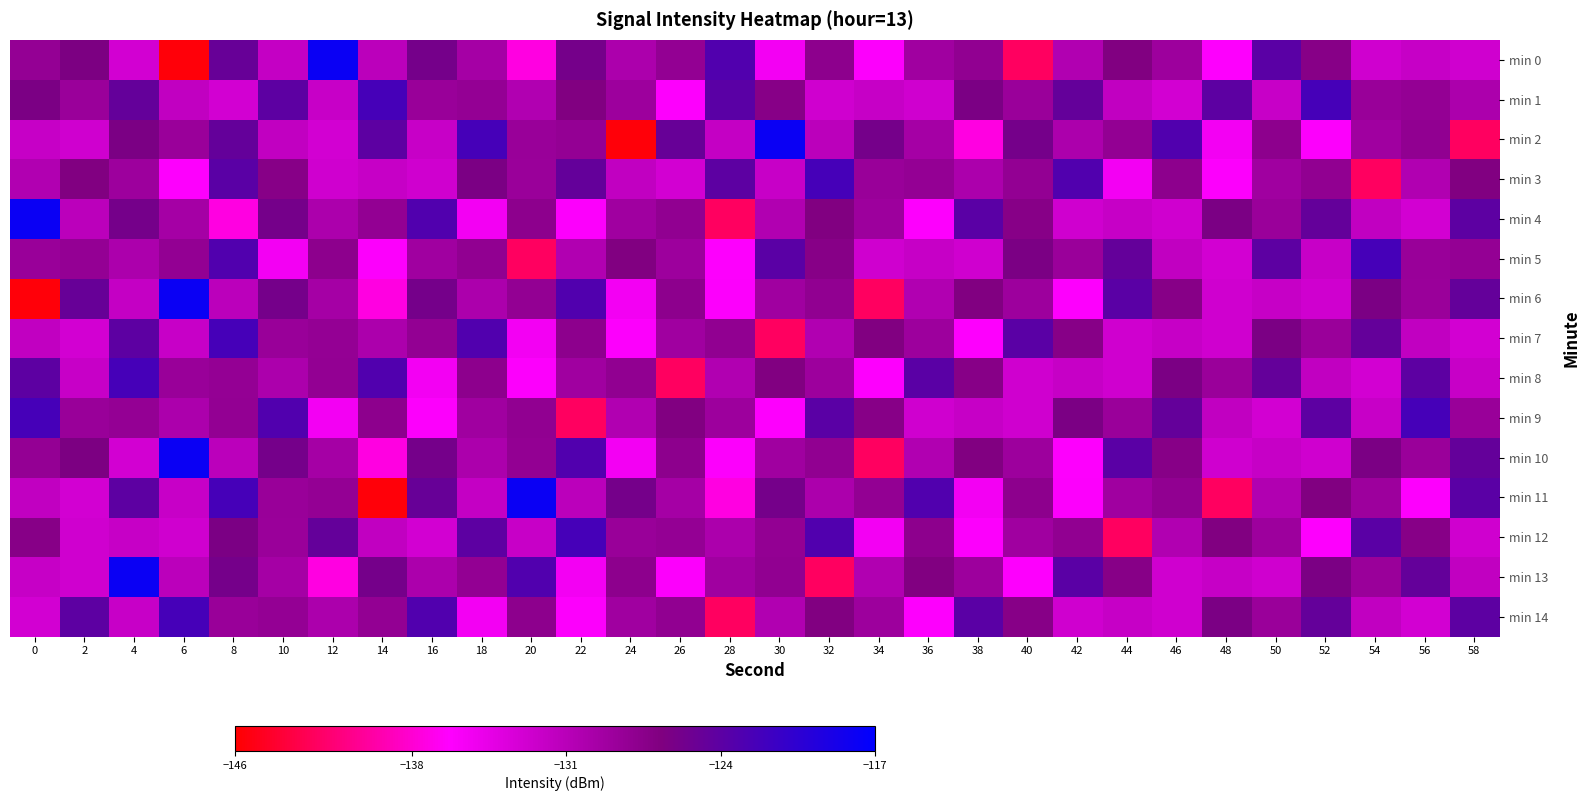

Rank the series at 30 from lowest to highest value.

min 7, min 9, min 0, min 3, min 4, min 14, min 6, min 10, min 12, min 13, min 1, min 8, min 11, min 5, min 2